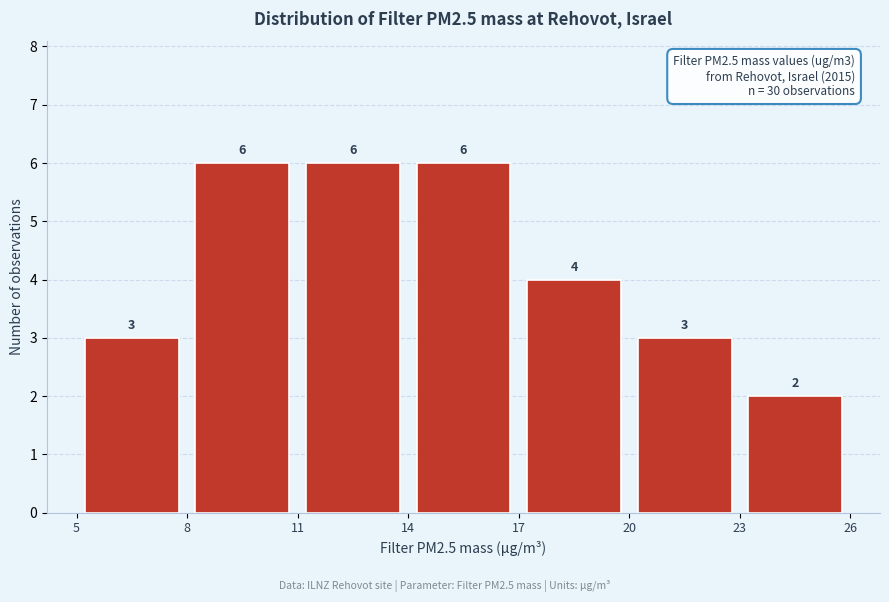

How tall is the bar that spans 8 to 11 on the x-axis?

6